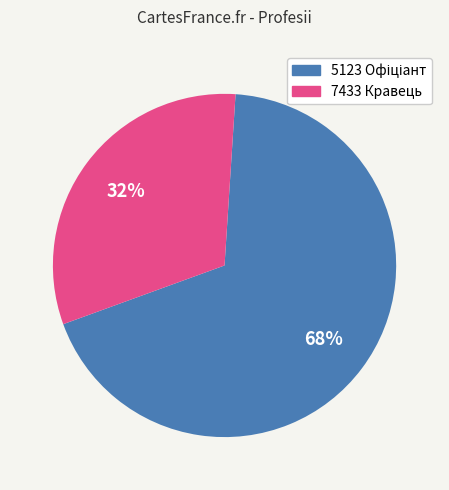

What is the smallest slice in the pie chart?

7433 Кравець